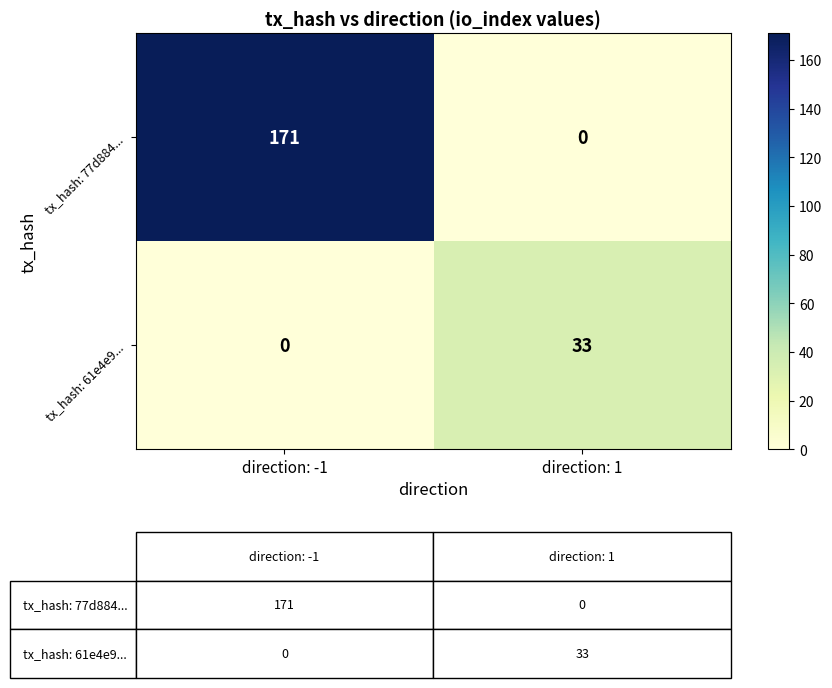

At which category is the sum across all series the highest?

direction: -1